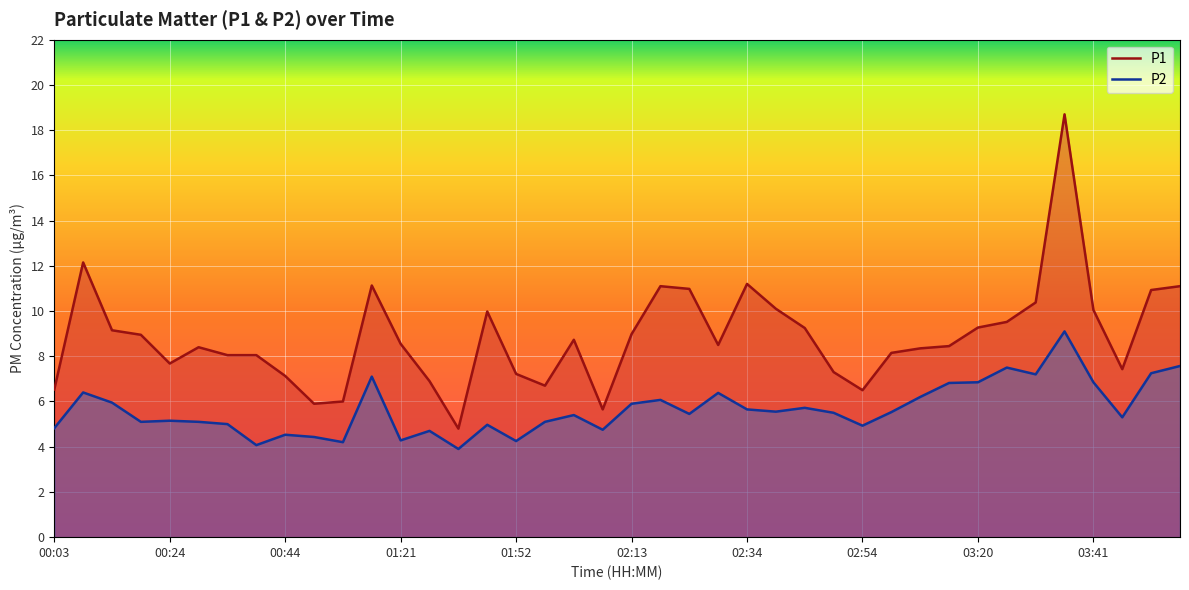

What is the minimum value shown in the chart?

3.9